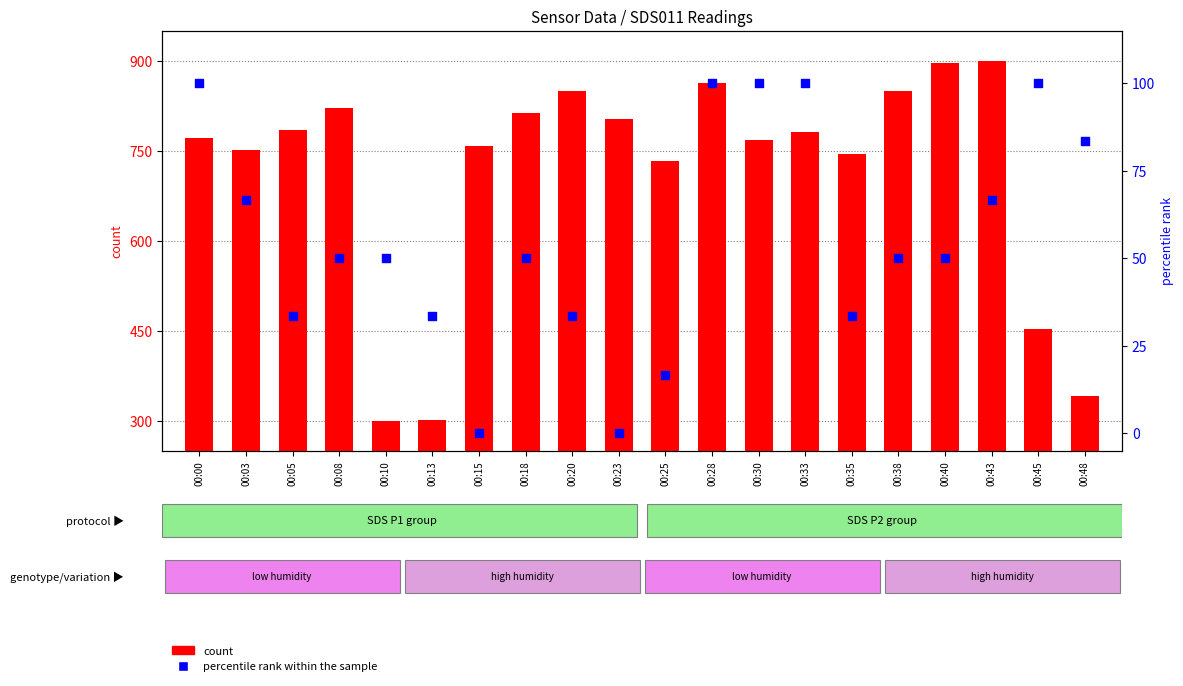

What is the total value across all series at 00:13?

334.4